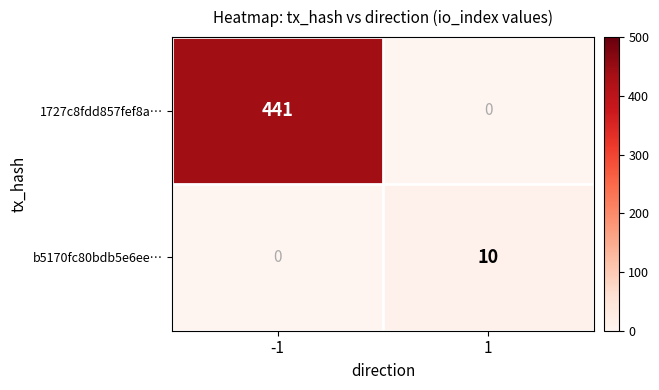

How many series are shown in this chart?

2